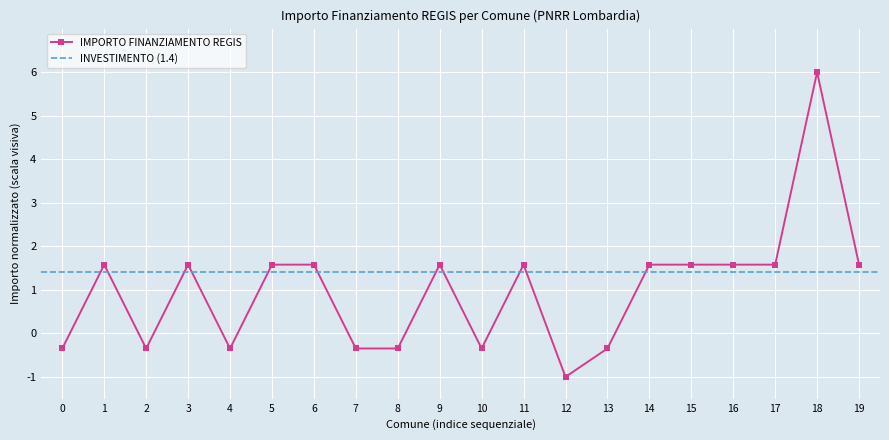

At which category does IMPORTO FINANZIAMENTO REGIS reach its first local valley?

2